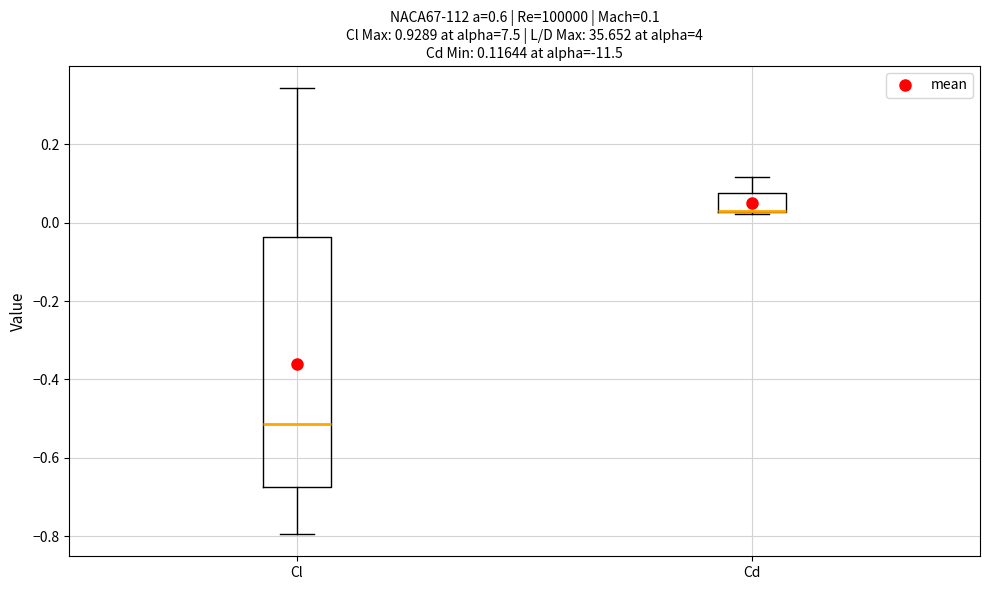

Comparing the boxes themselves (not the whiskers), which one is the tallest?

Cl